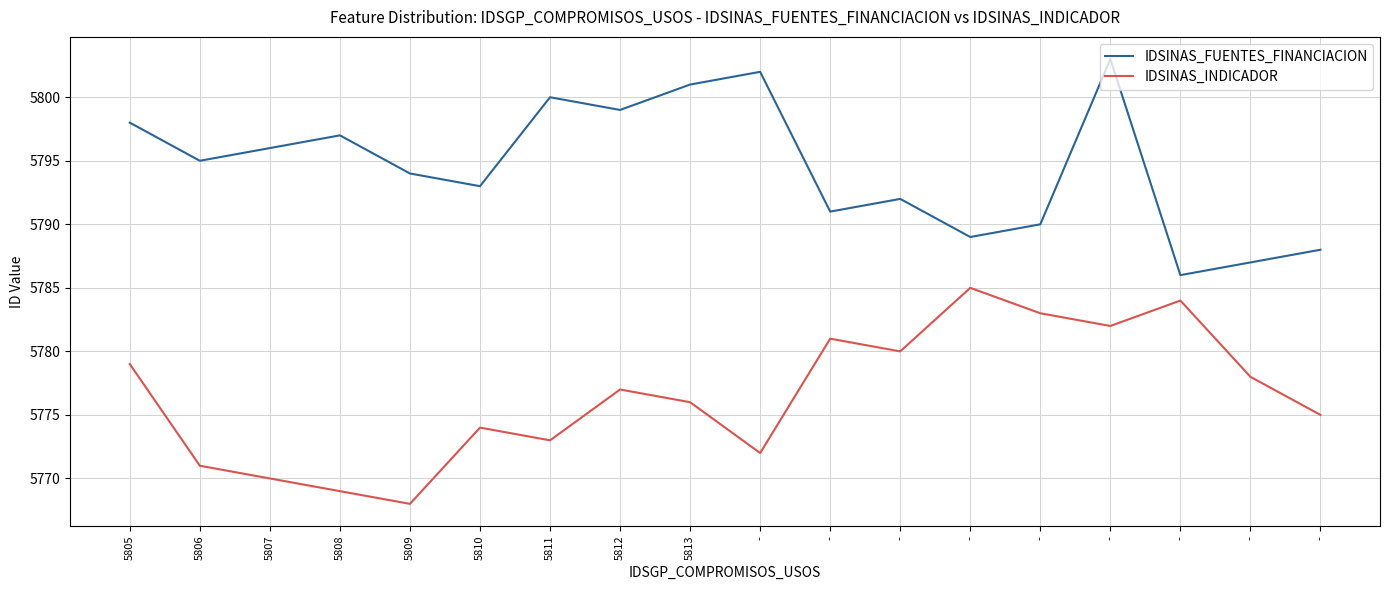

Which series has the largest total across all categories?

IDSINAS_FUENTES_FINANCIACION